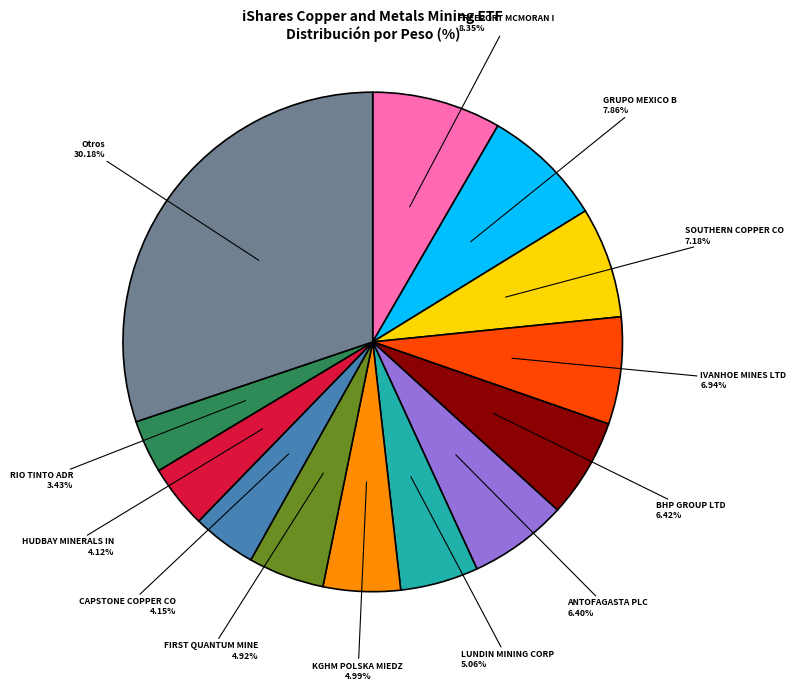

Is there any slice that represents more than half of the pie?

No